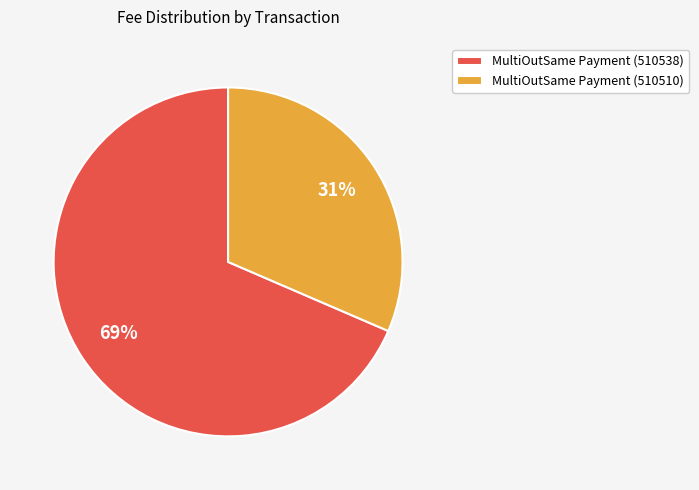

Is there any slice that represents more than half of the pie?

Yes